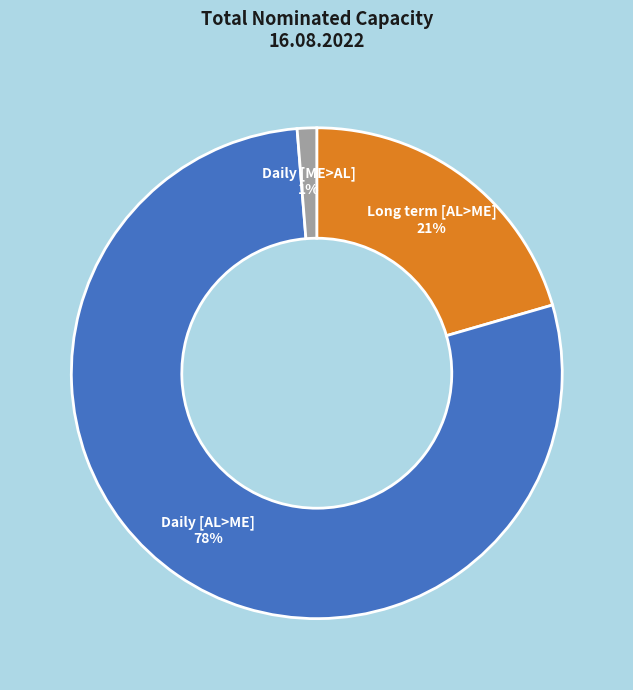

Rank the categories by value from highest to lowest.

Daily [AL>ME], Long term [AL>ME], Daily [ME>AL]